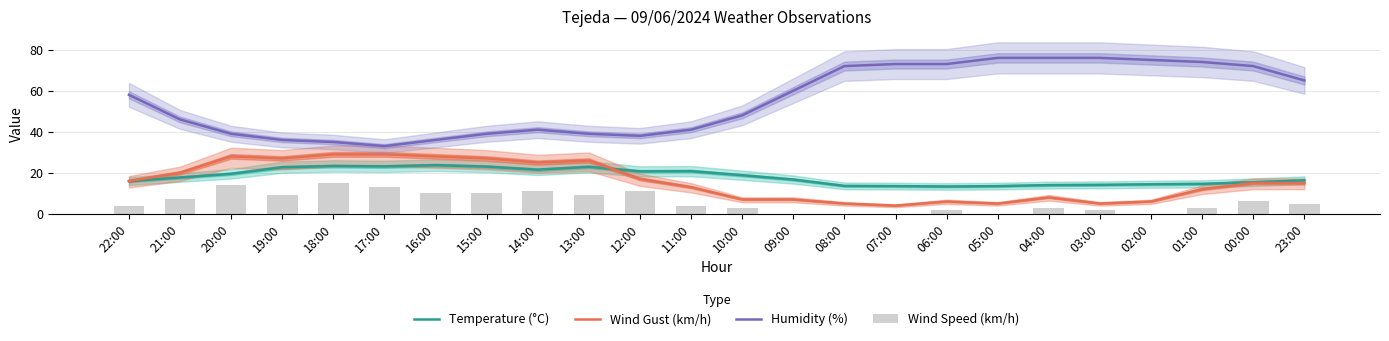

How many distinct data groups are displayed?

4